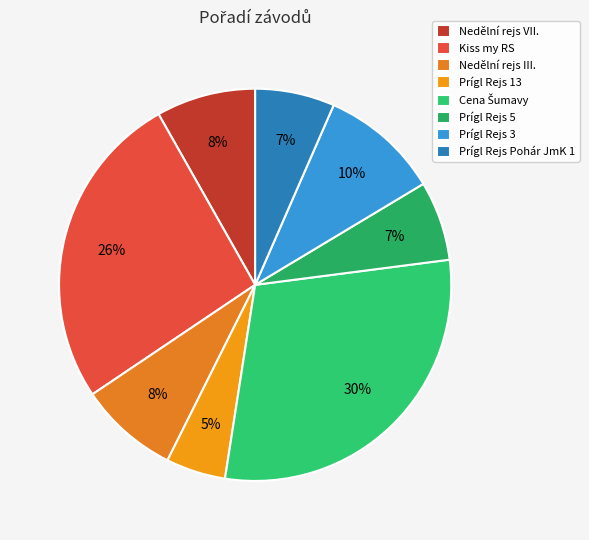

To the nearest percent, what is the difference between the largest and smallest slice percentages?

25%